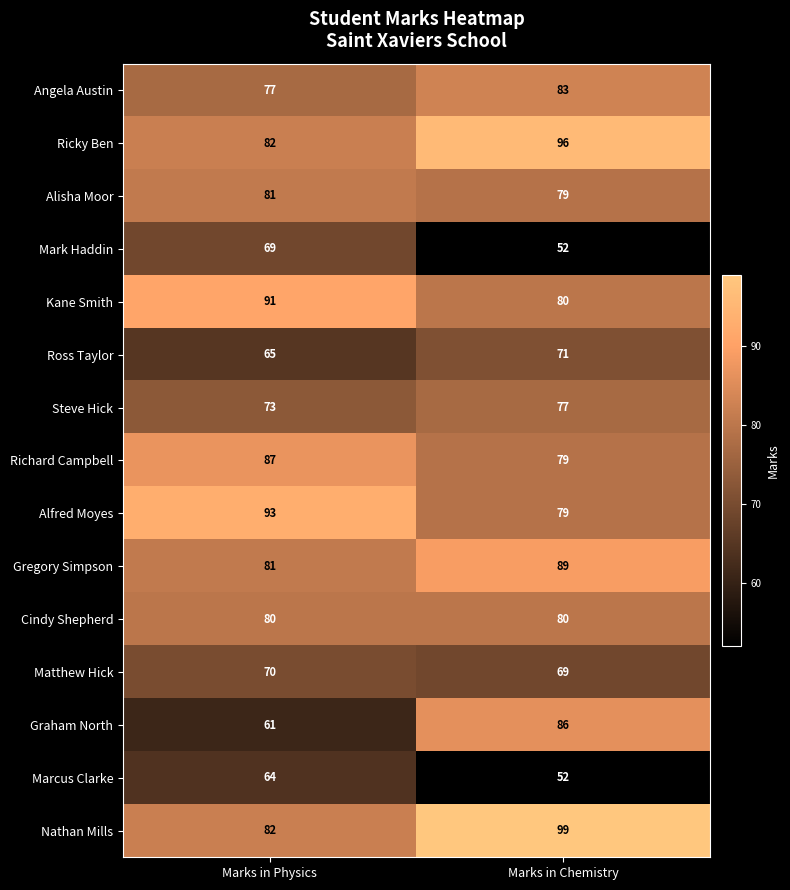

At which label does Steve Hick reach its minimum?

Marks in Physics